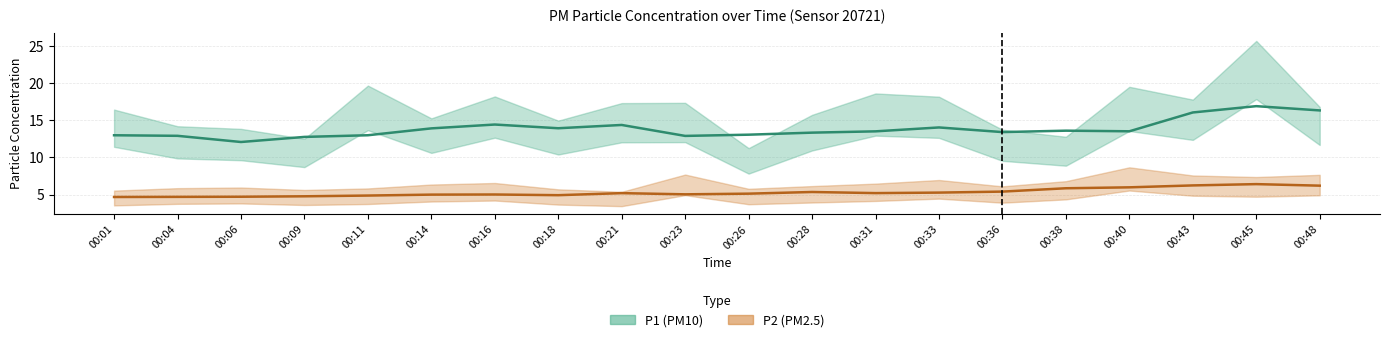

The P2 series shows 3.1 at 00:43. True or false?

False